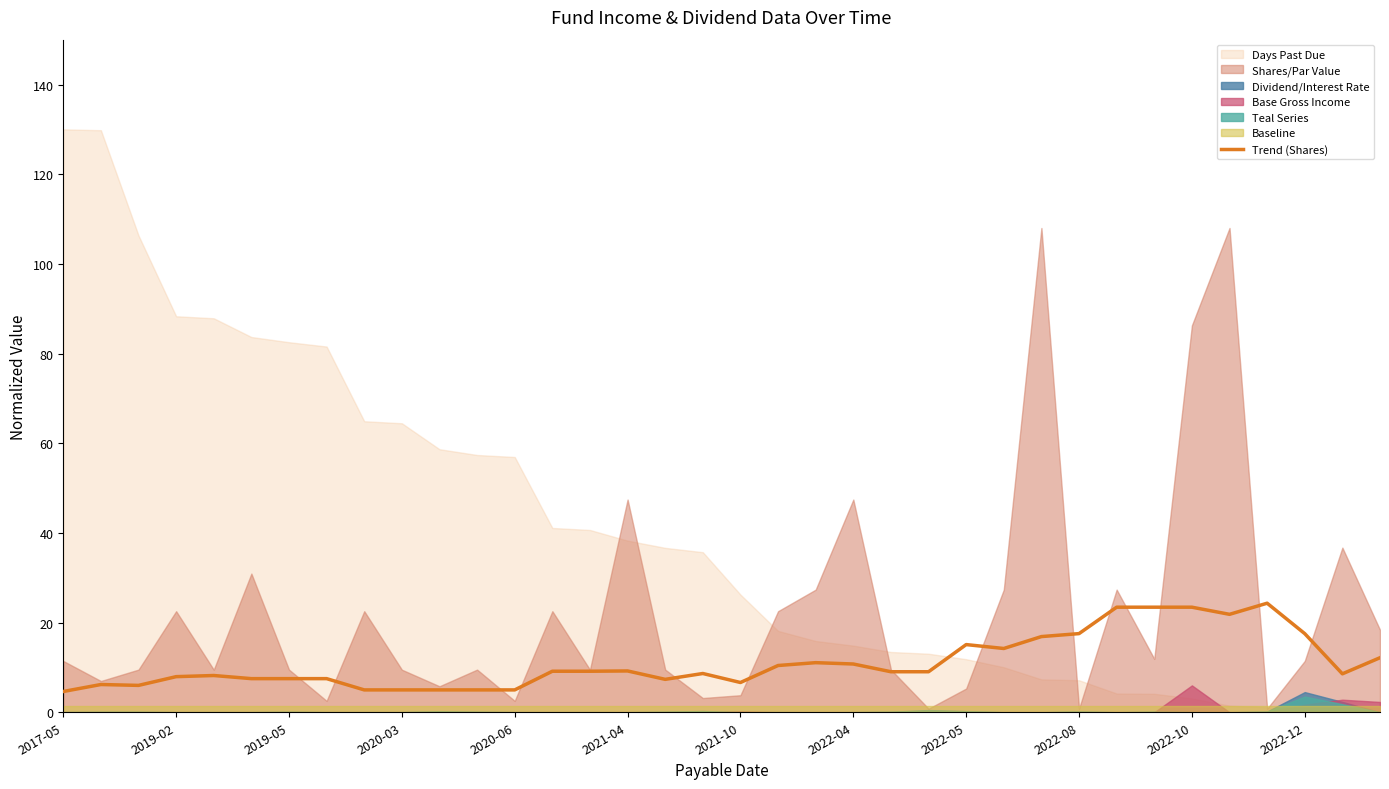

How many lines are shown in the chart?

1